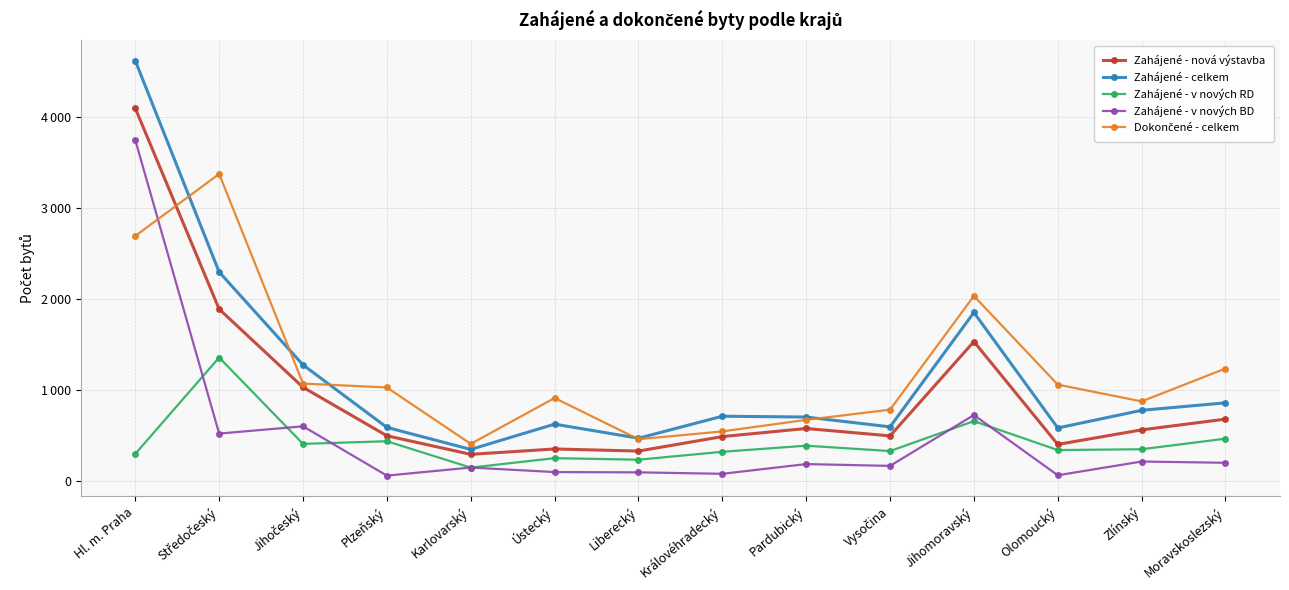

True or false: Zahájené - v nových BD has a value of 77 at Královéhradecký.

True